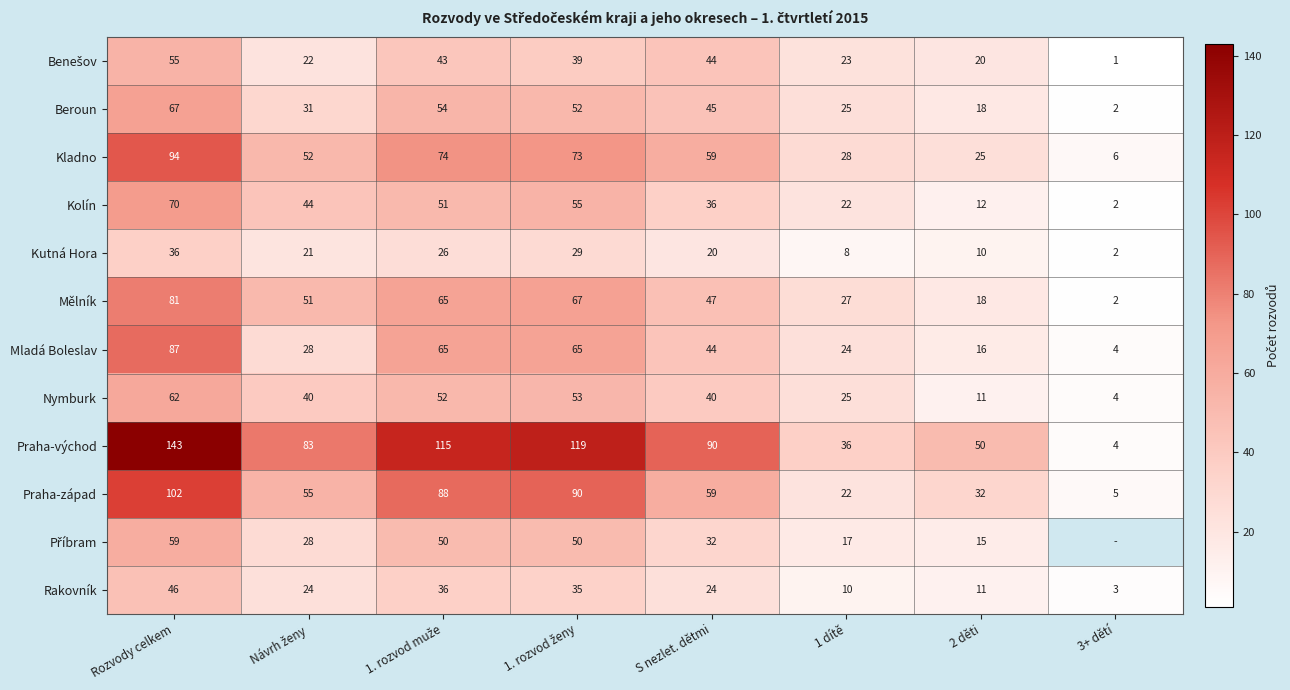

The Mladá Boleslav series shows 28 at S nezlet. dětmi. True or false?

False